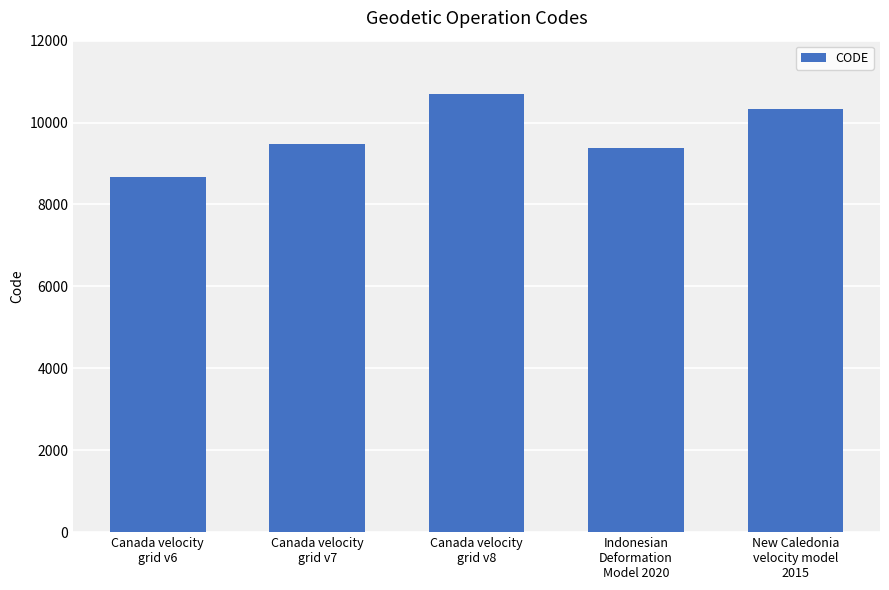

List the labels in order of value, smallest first.

Canada velocity
grid v6, Indonesian
Deformation
Model 2020, Canada velocity
grid v7, New Caledonia
velocity model
2015, Canada velocity
grid v8